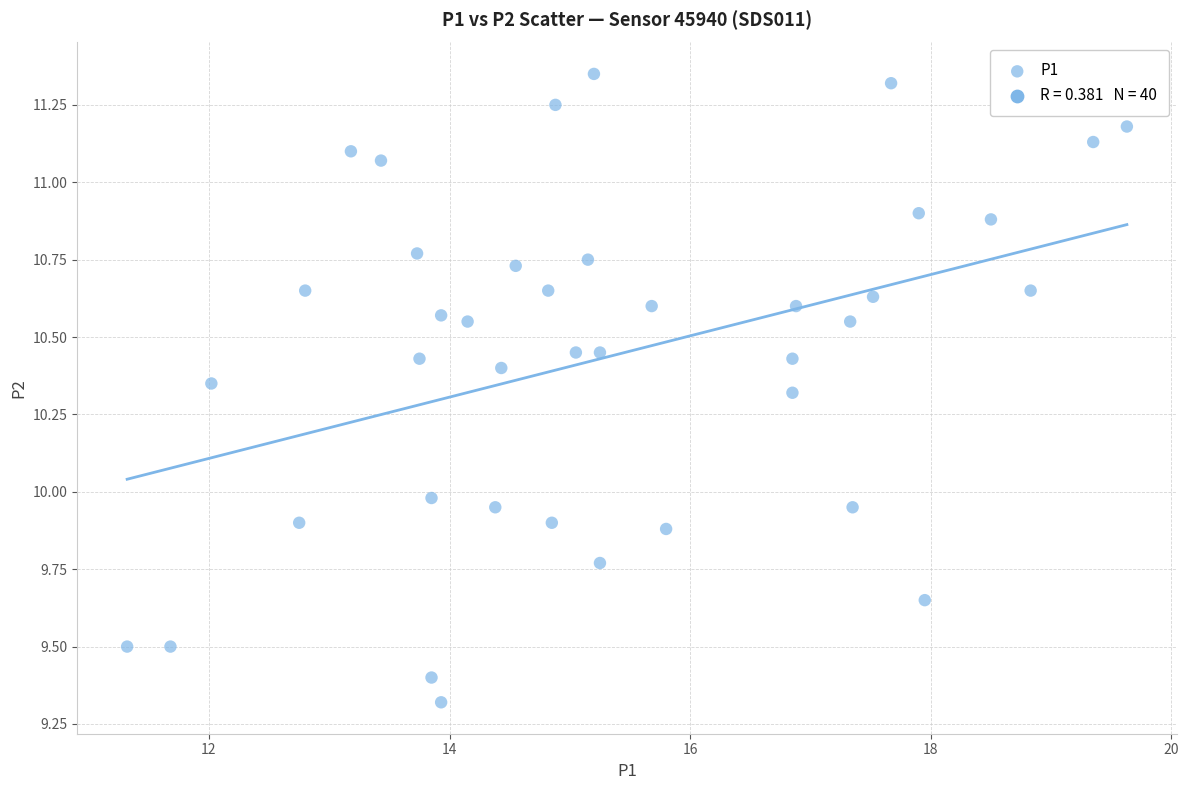

What is the range of Y values (max minus min)?

2.0